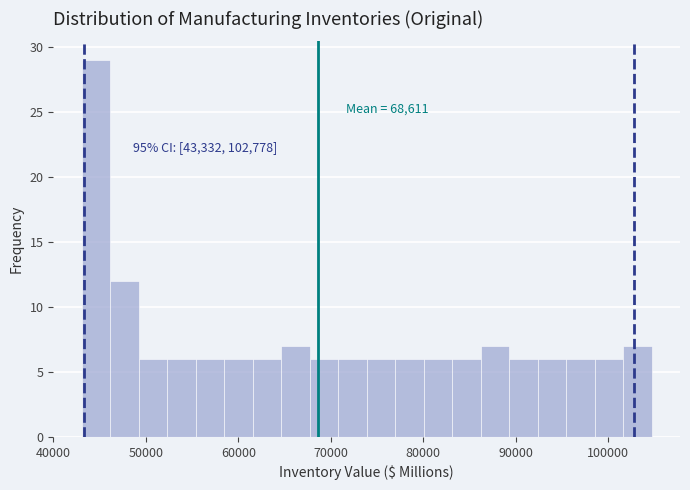

Around what value on the x-axis is the tallest bar? Give the approximate position of its centre, as read against the axis.

45000